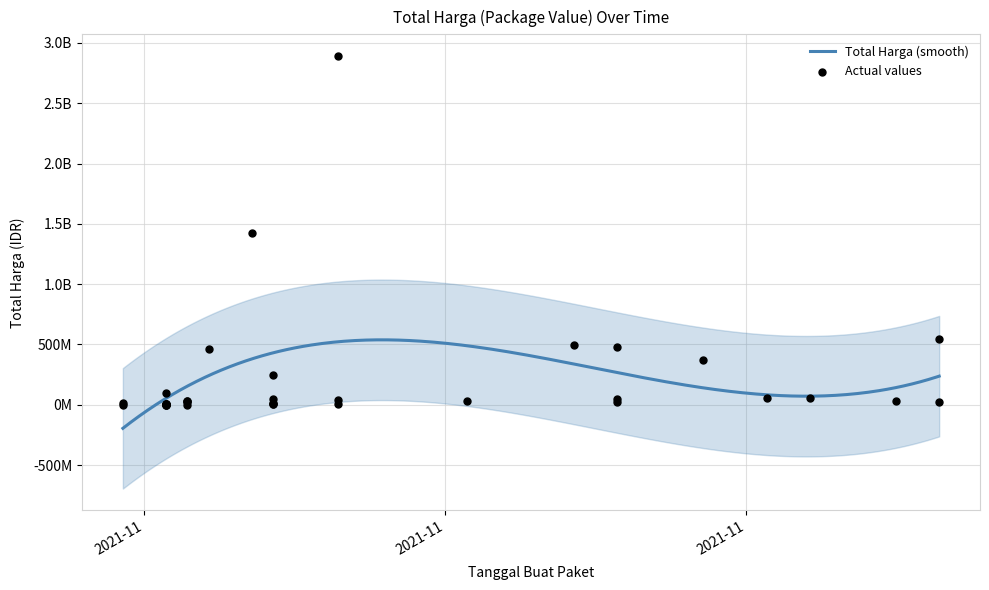

Which has a higher value, 2021-11-24 or 2021-11-03?

2021-11-24